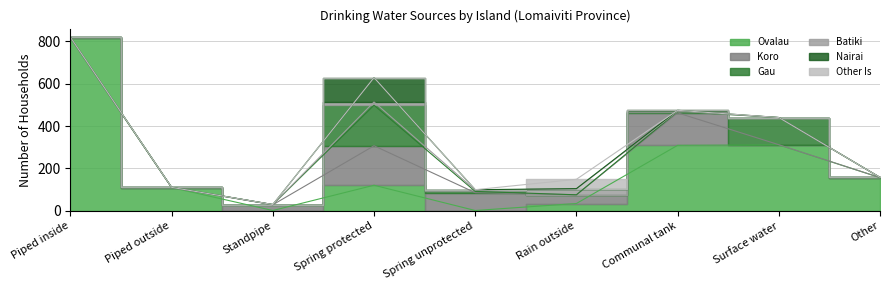

The Other Is series shows 12 at Rain outside. True or false?

False